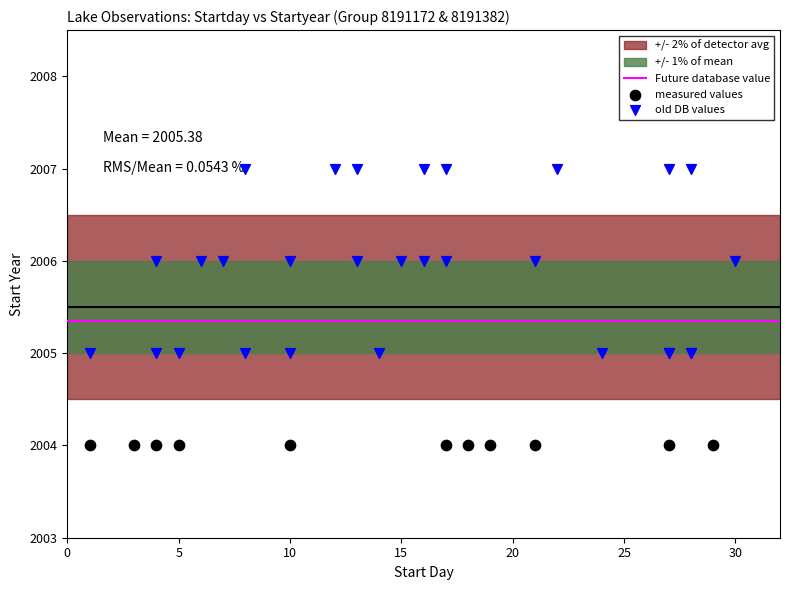

Which series reaches the minimum Y coordinate?

measured values